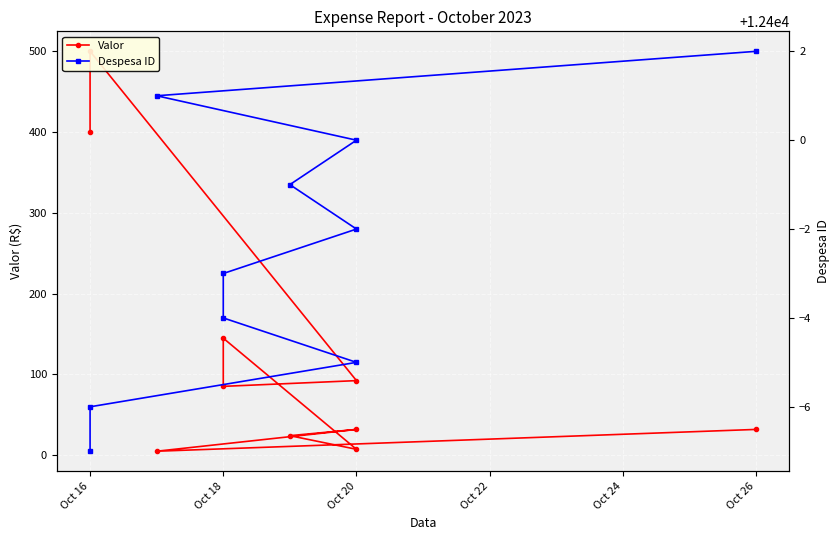

What is the average value of the Valor series?

132.3